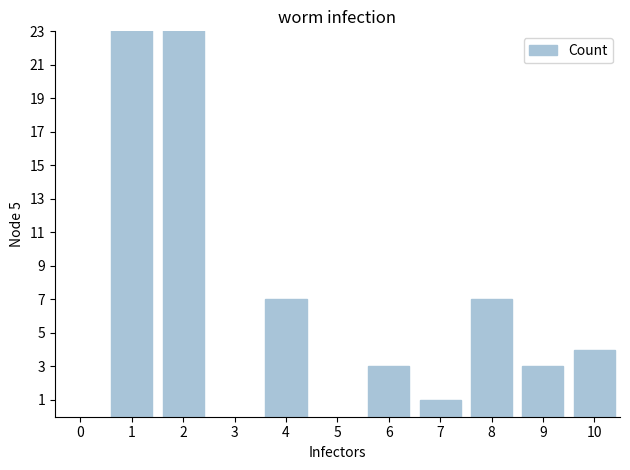

Is it true that the value at 2 is 3?

False